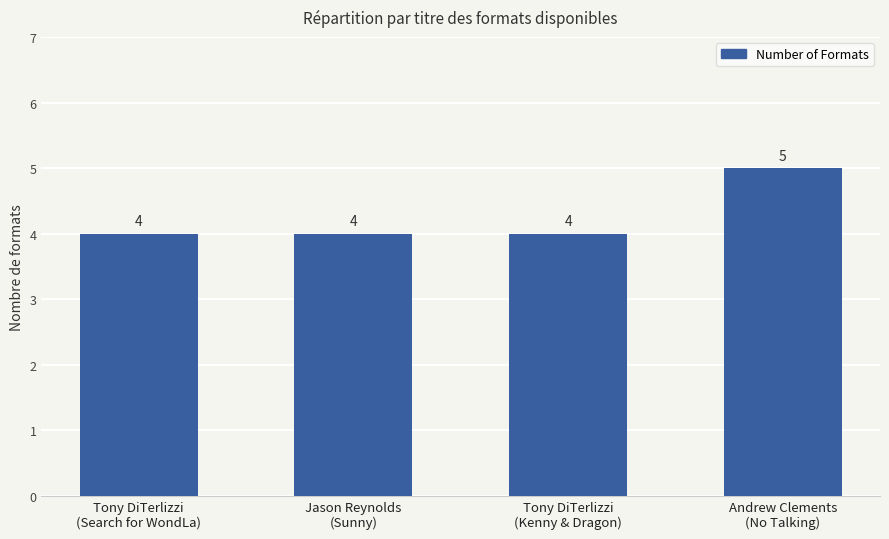

What is the difference between the values at Andrew Clements
(No Talking) and Tony DiTerlizzi
(Kenny & Dragon)?

1